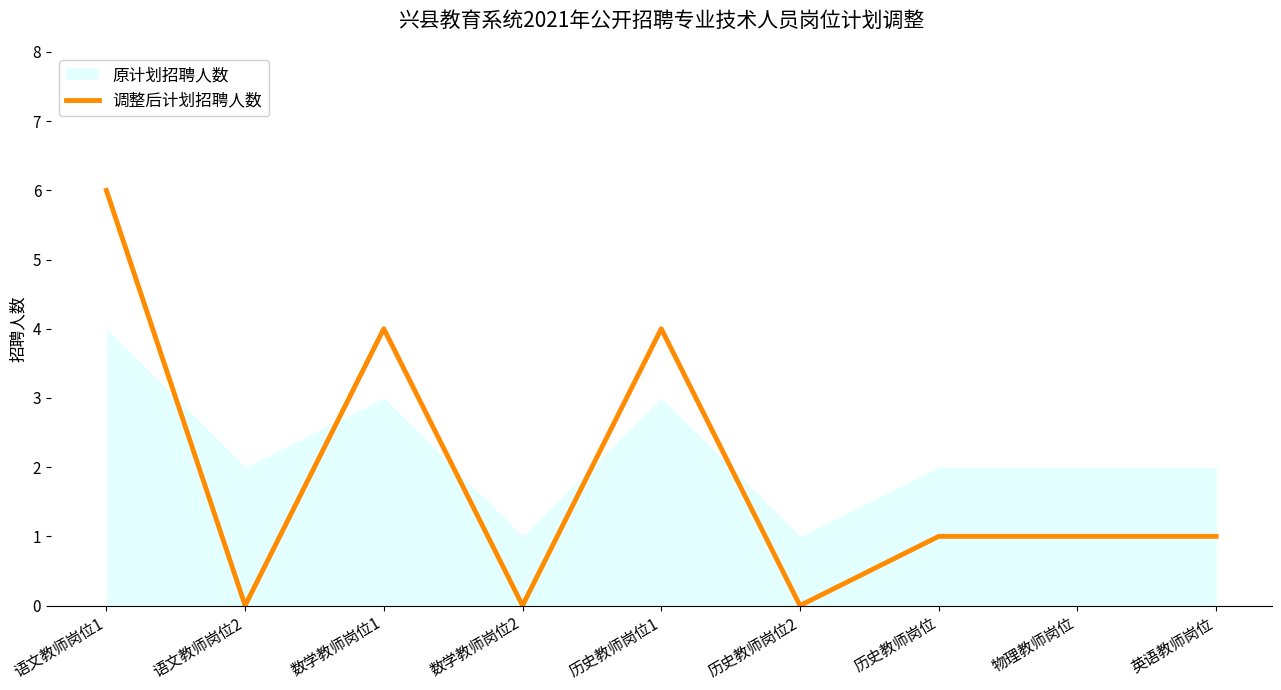

Rank the categories by value from lowest to highest.

语文教师岗位2, 数学教师岗位2, 历史教师岗位2, 历史教师岗位, 物理教师岗位, 英语教师岗位, 数学教师岗位1, 历史教师岗位1, 语文教师岗位1